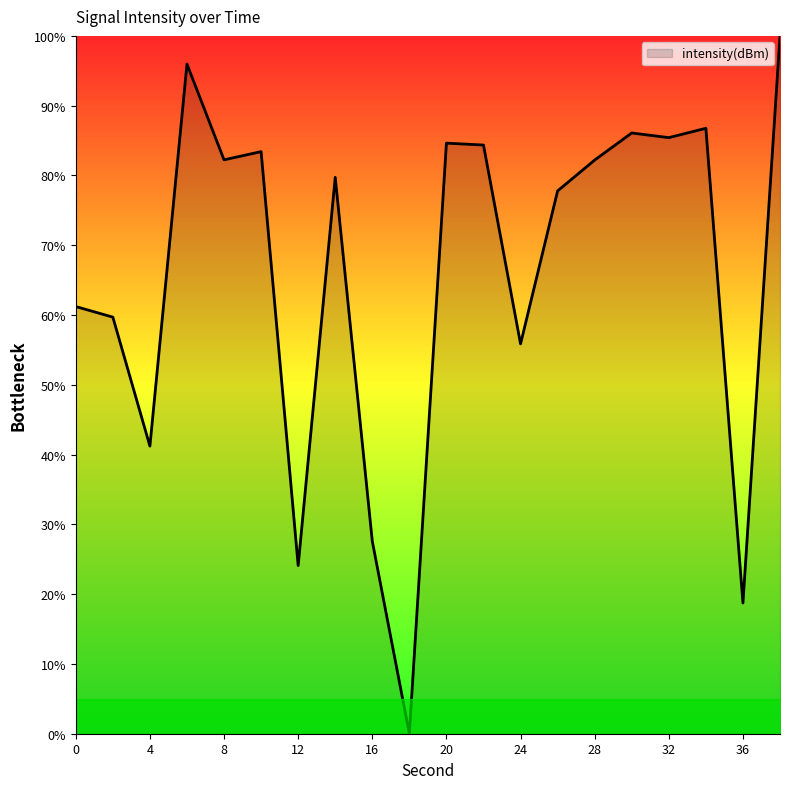

How many lines are shown in the chart?

1